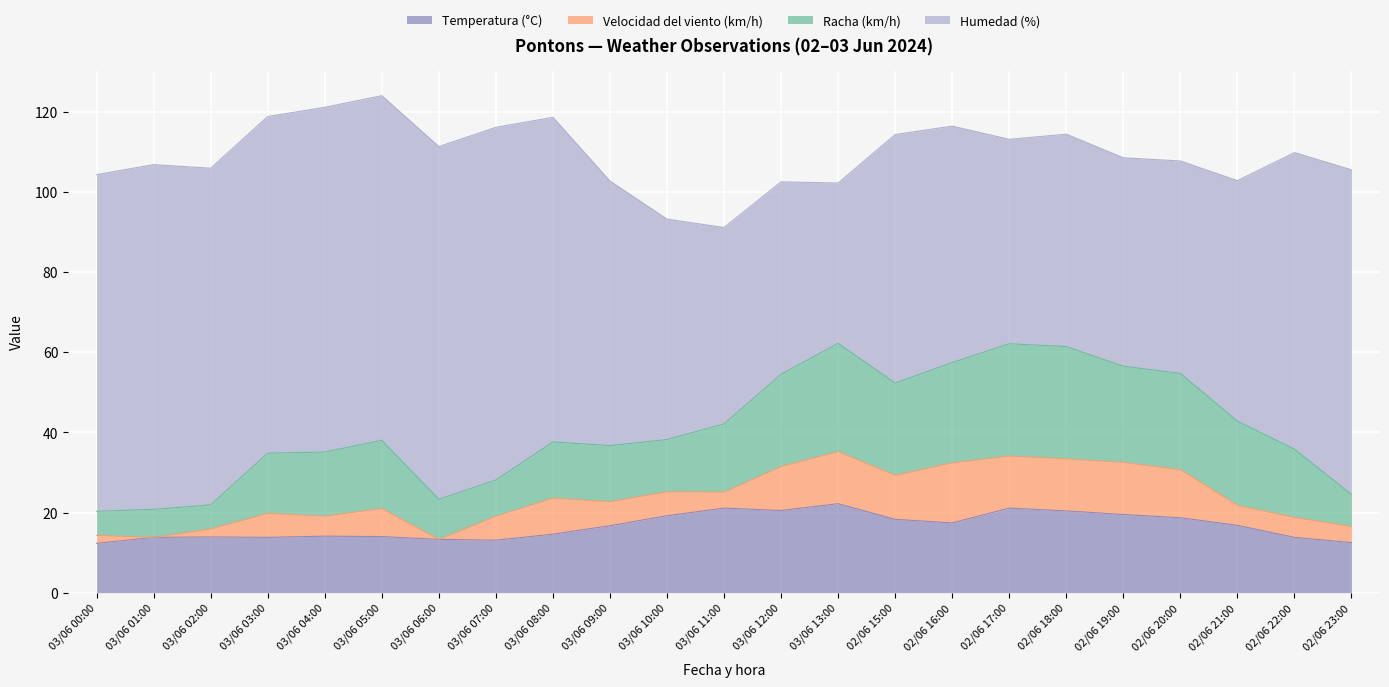

What is the difference between the maximum and minimum values in the Temperatura (°C) series?

9.9